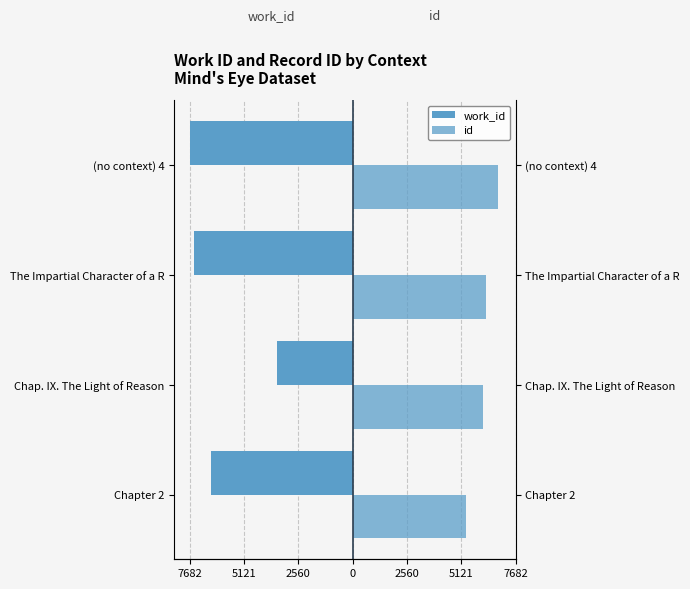

What is the sum of all work_id values?

-25445.0